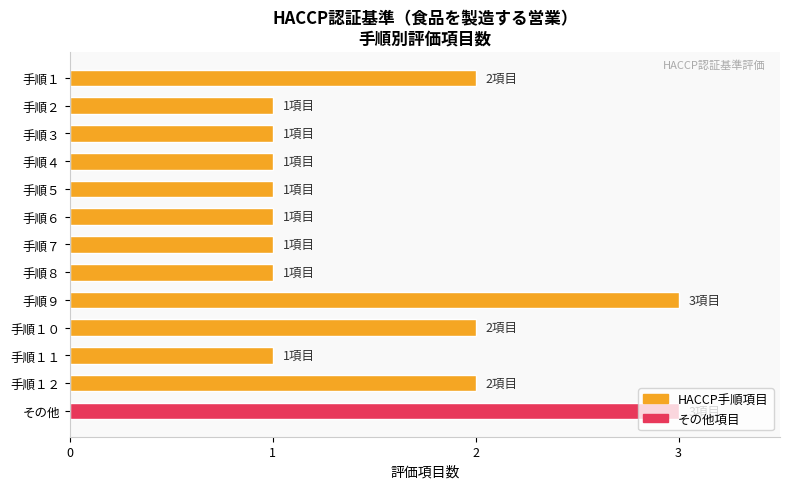

Is it true that the value at 手順５ is 1?

True